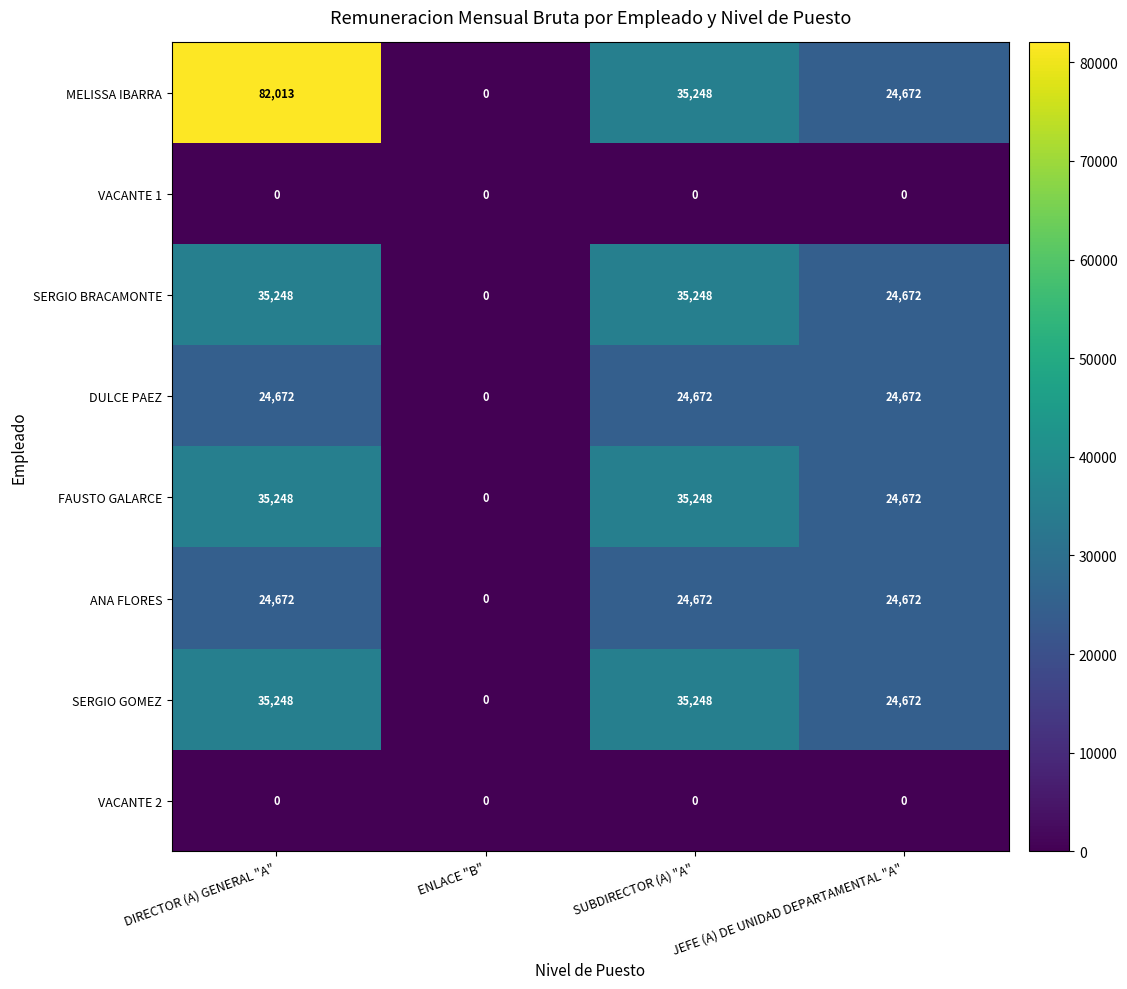

Where is SERGIO GOMEZ nearest to the value 17624?

JEFE (A) DE UNIDAD DEPARTAMENTAL "A"